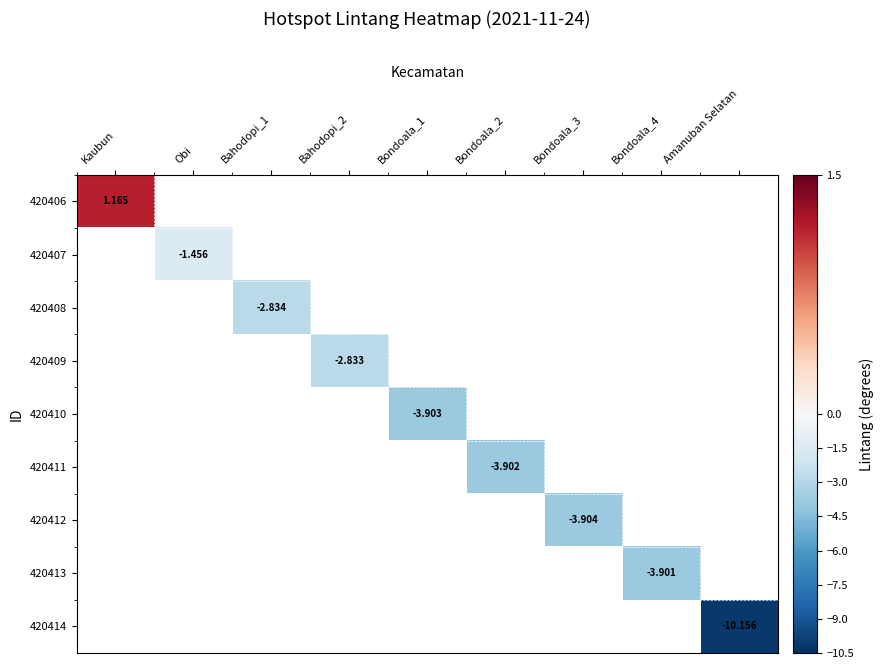

Between Bondoala_4 and Obi, which is larger?

Obi